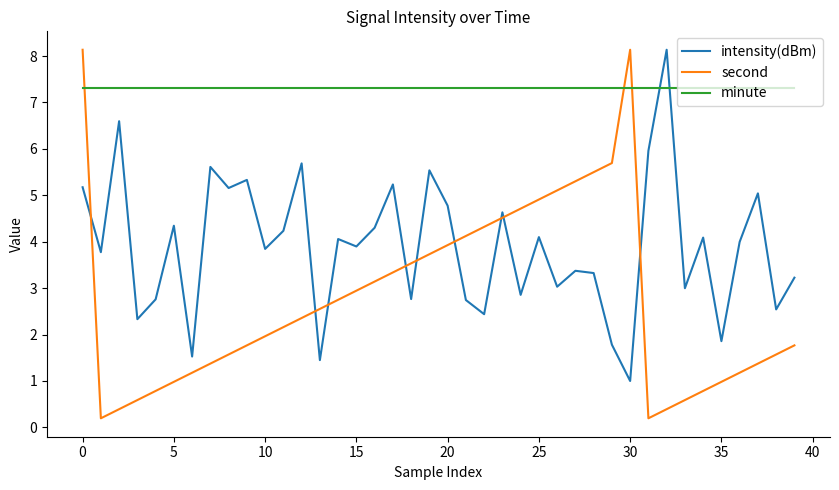

Which series has the largest total across all categories?

minute